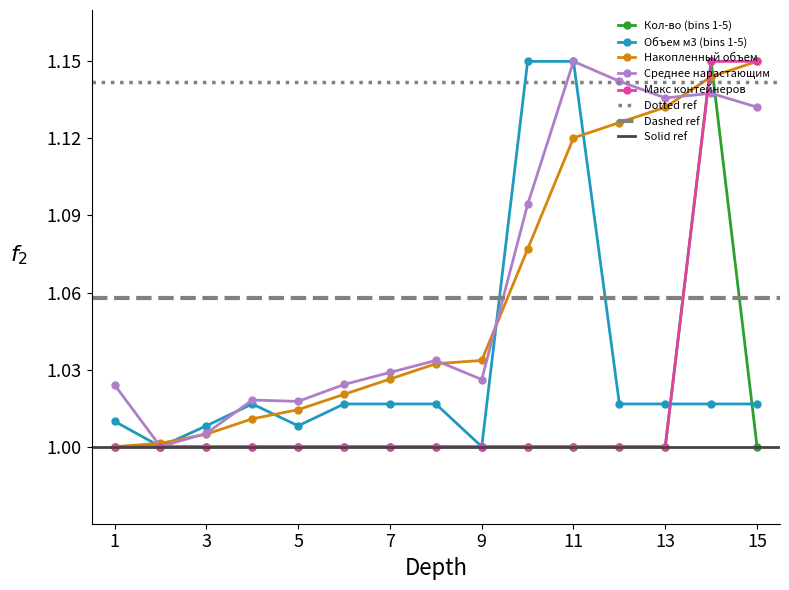

What are all the series names shown in the legend?

Кол-во (bins 1-5), Объем м3 (bins 1-5), Накопленный объем, Среднее нарастающим, Макс контейнеров